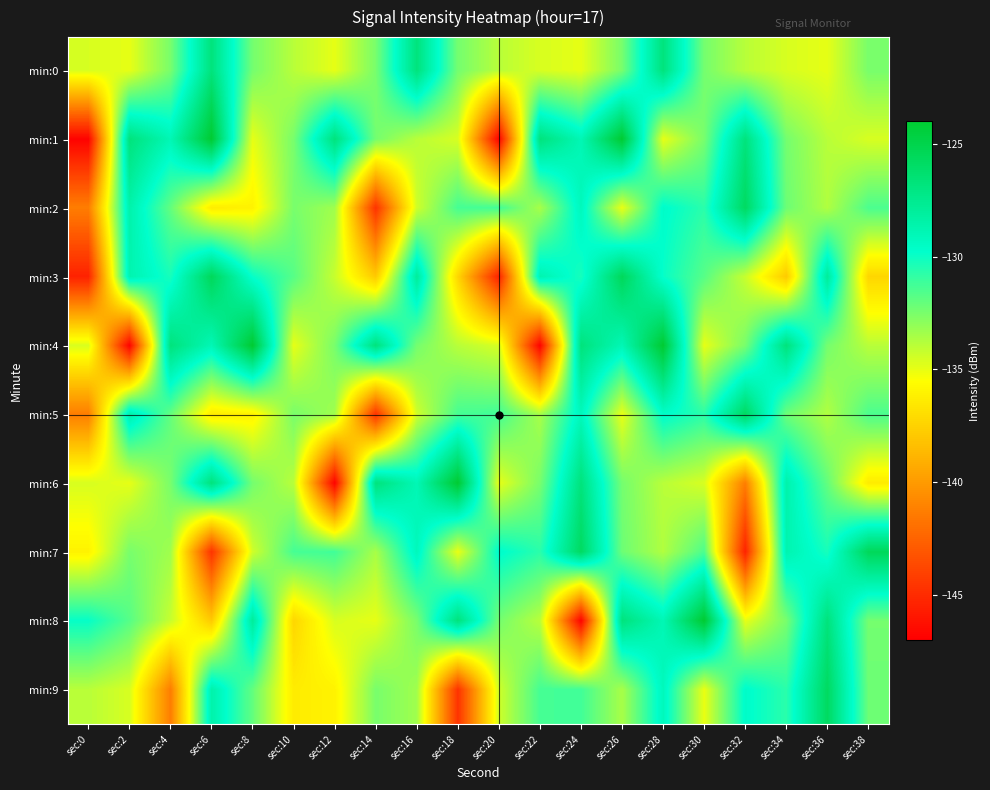

Between sec:4 and sec:30, which is larger?

sec:30